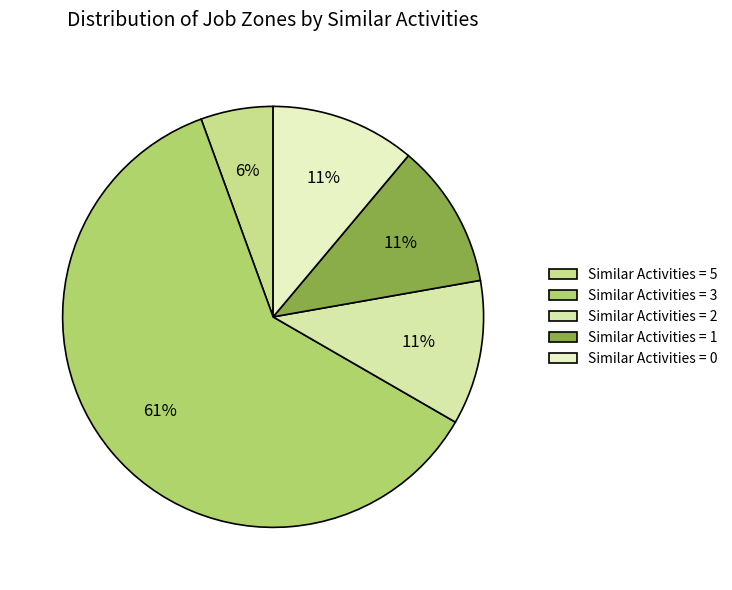

How many slices are in this pie chart?

5